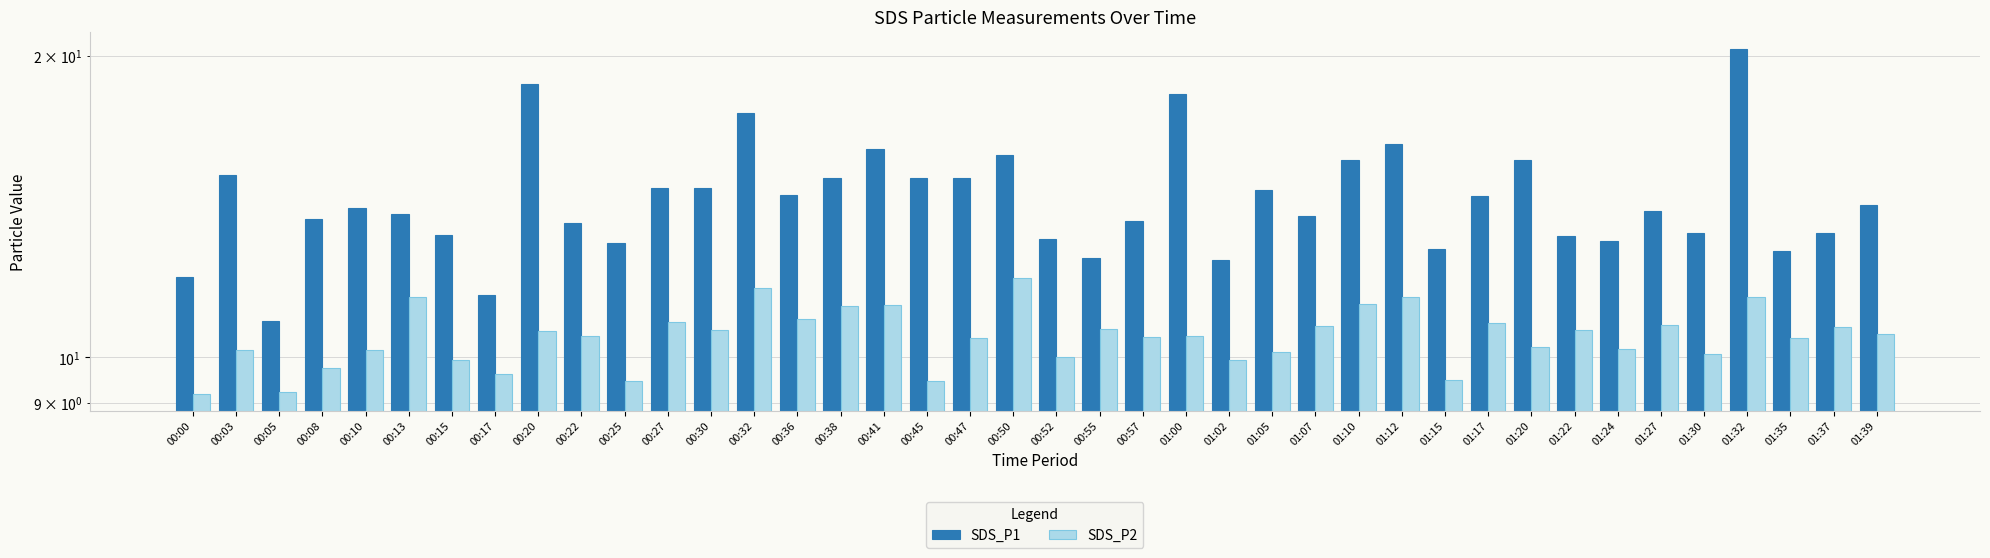

The value of SDS_P2 at 01:05 is 5.6. True or false?

False